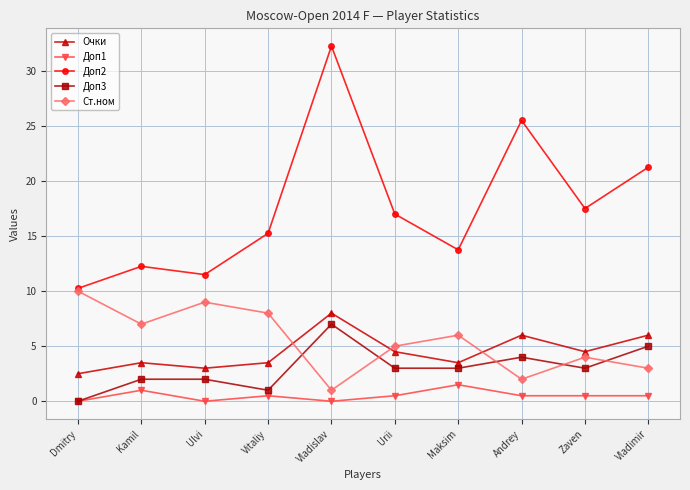

What is the label of the 8th point from the right?

Ulvi